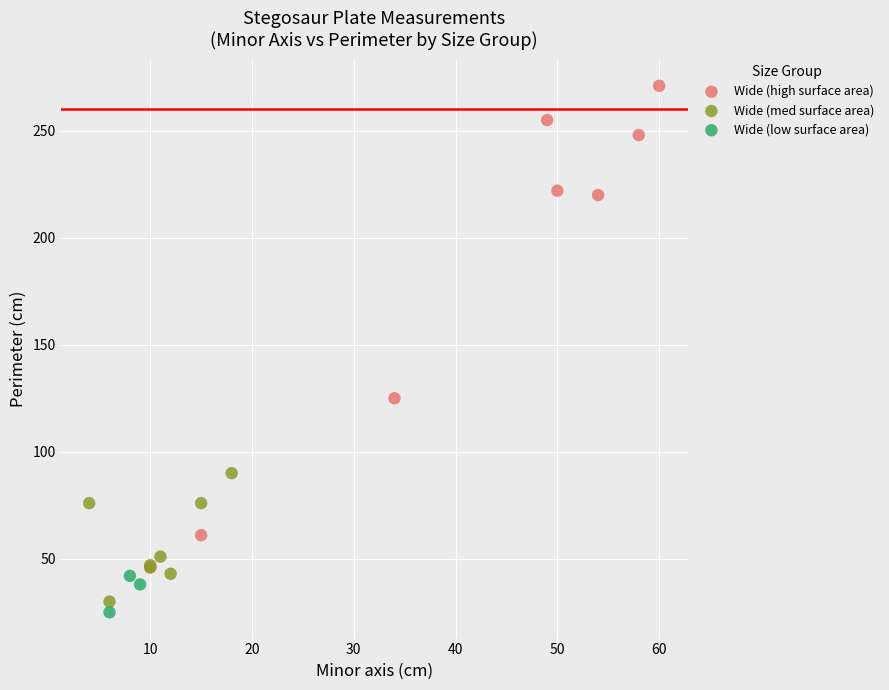

Which series has the largest Y range (max minus min)?

Wide (high surface area)